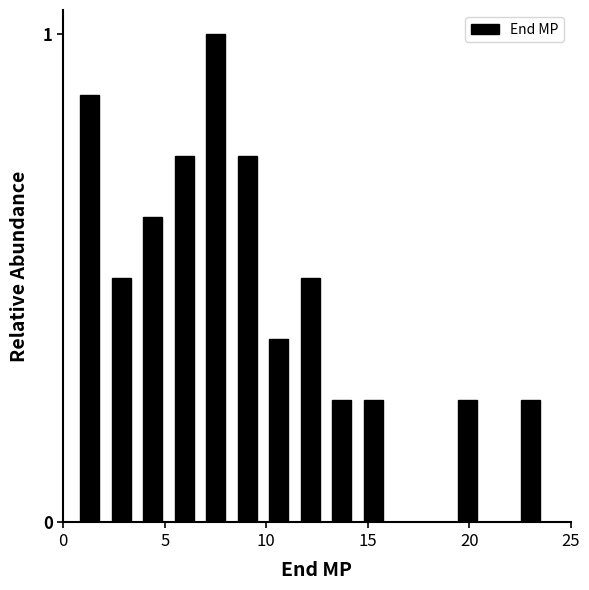

Around what value on the x-axis is the tallest bar? Give the approximate position of its centre, as read against the axis.

7.5